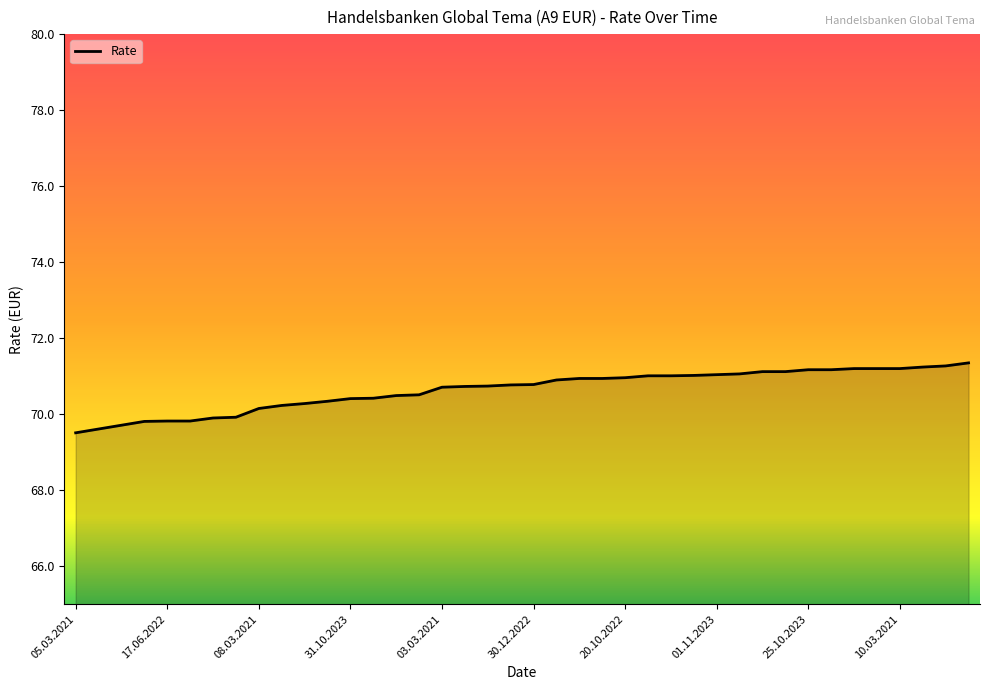

What is the difference between the maximum and minimum values?

1.8